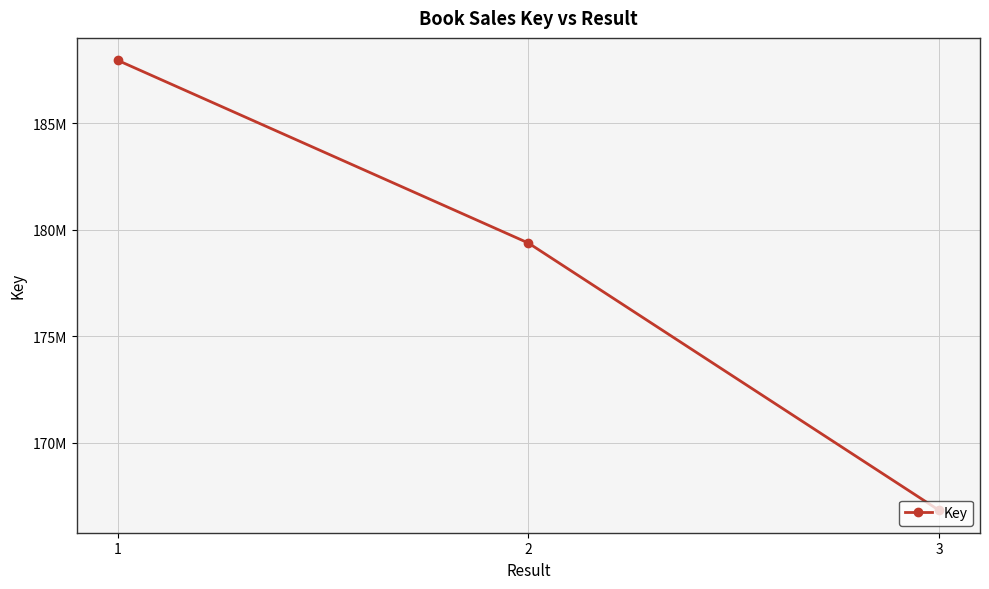

Which label corresponds to the smallest value in the chart?

3